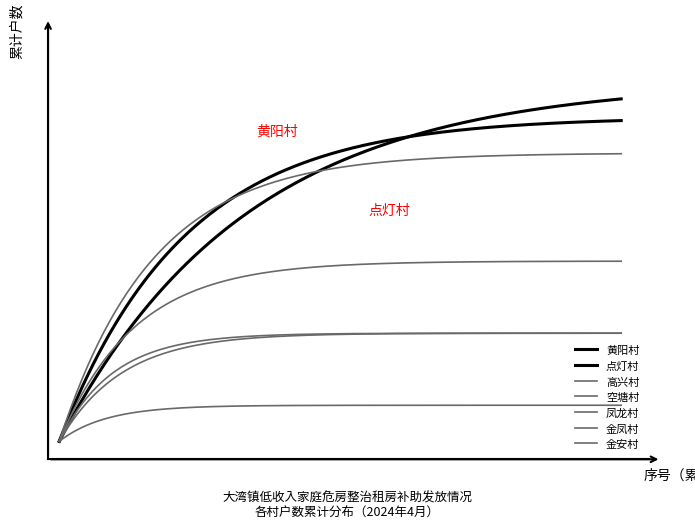

At how many categories does at least one series exceed 4?

15